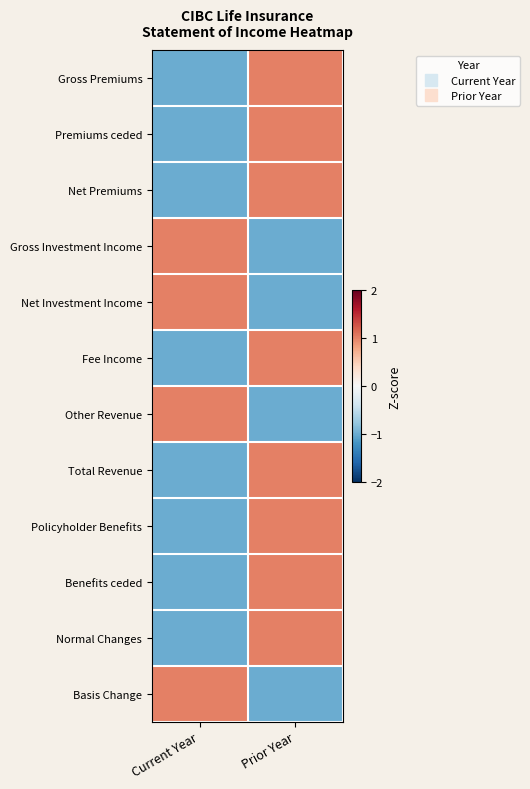

What is the minimum value shown in the chart?

-1